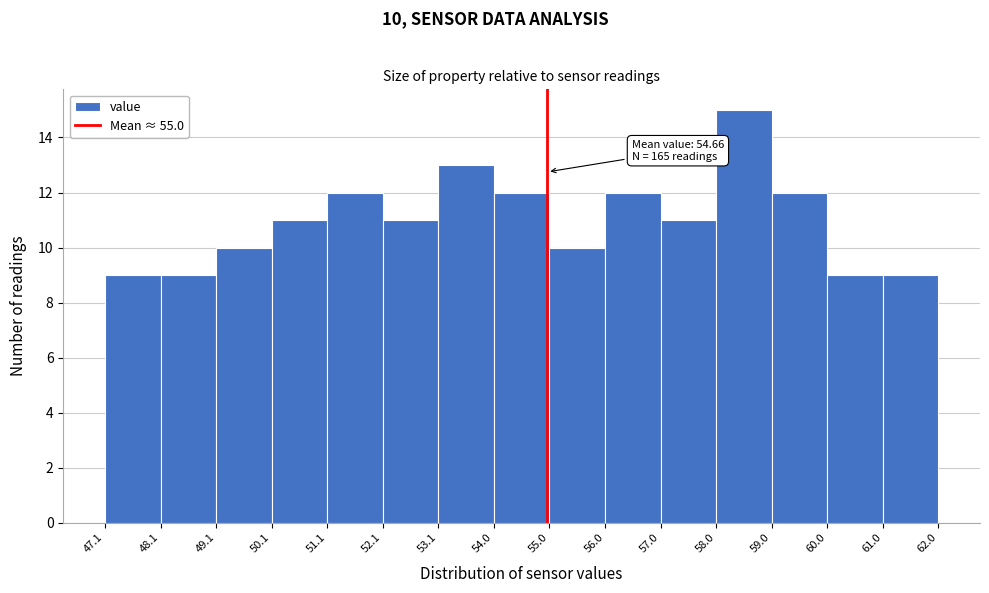

Over which range of the x-axis is the bar tallest?

58.0 to 59.0